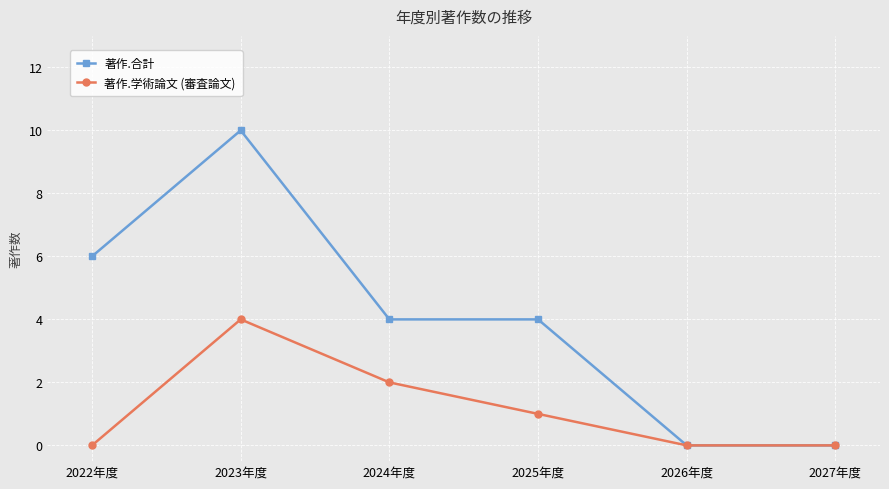

Which series has the largest total across all categories?

著作.合計